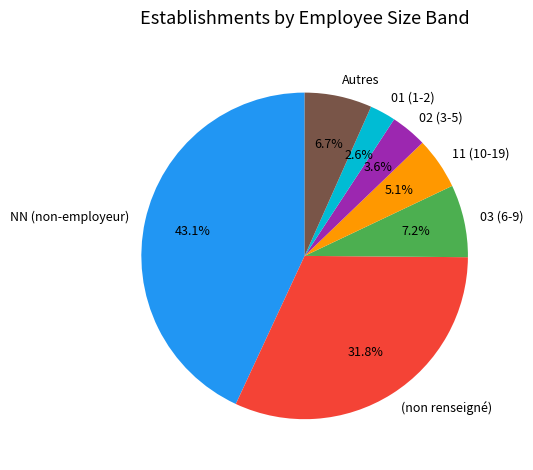

Combined, what portion of the pie is NN (non-employeur) and 02 (3-5)?

46.7%